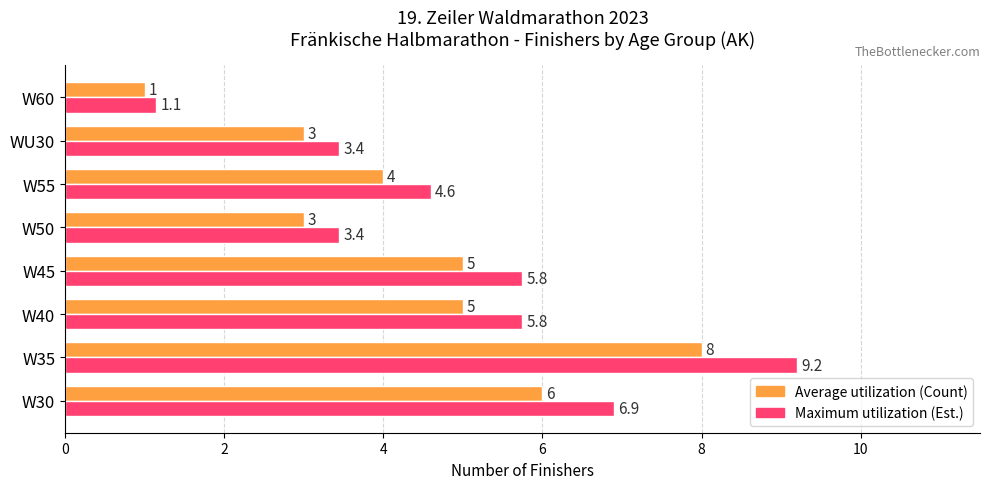

At which category is the sum across all series the highest?

W35